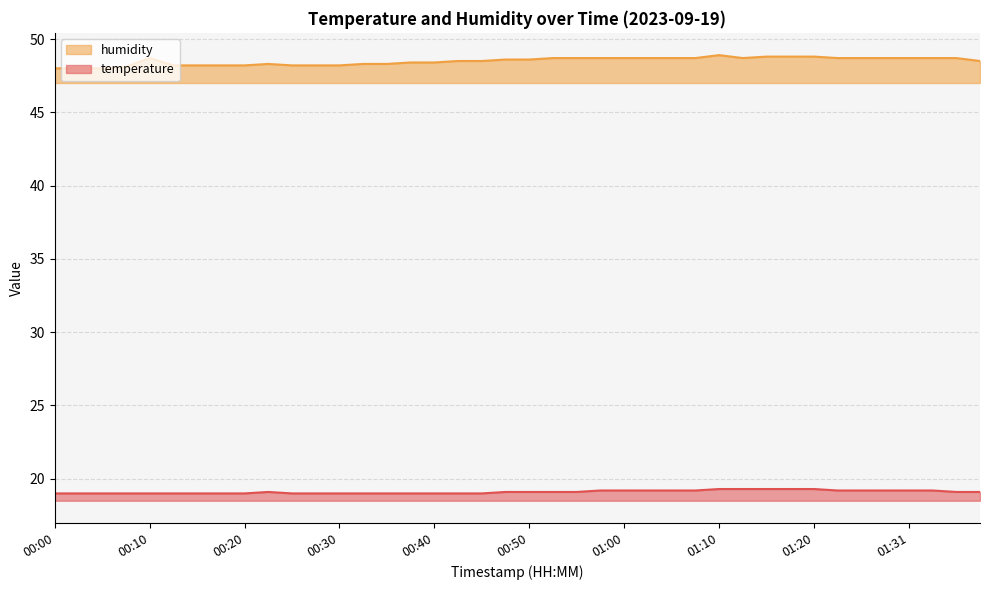

Rank the categories by humidity value from lowest to highest.

00:00, 00:02, 00:05, 00:07, 00:12, 00:15, 00:17, 00:20, 00:25, 00:27, 00:30, 00:22, 00:32, 00:35, 00:37, 00:40, 00:42, 00:45, 01:39, 00:47, 00:50, 00:10, 00:52, 00:55, 00:57, 01:00, 01:02, 01:05, 01:07, 01:12, 01:23, 01:26, 01:28, 01:31, 01:34, 01:36, 01:15, 01:17, 01:20, 01:10